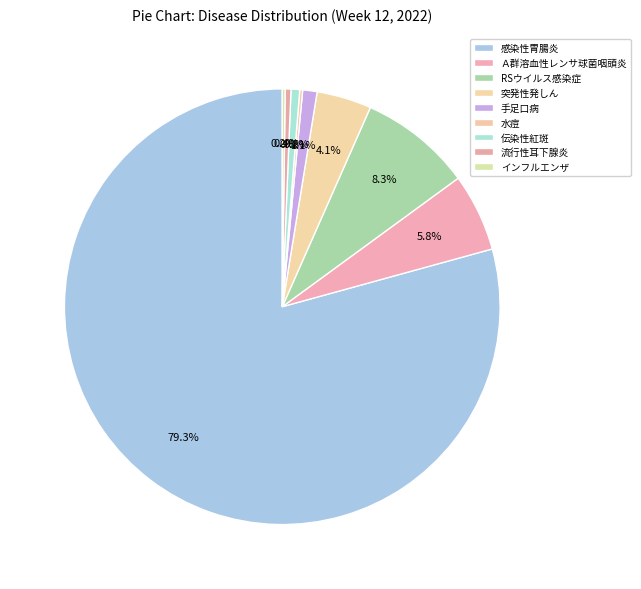

What is the change in value from 手足口病 to インフルエンザ?

-4